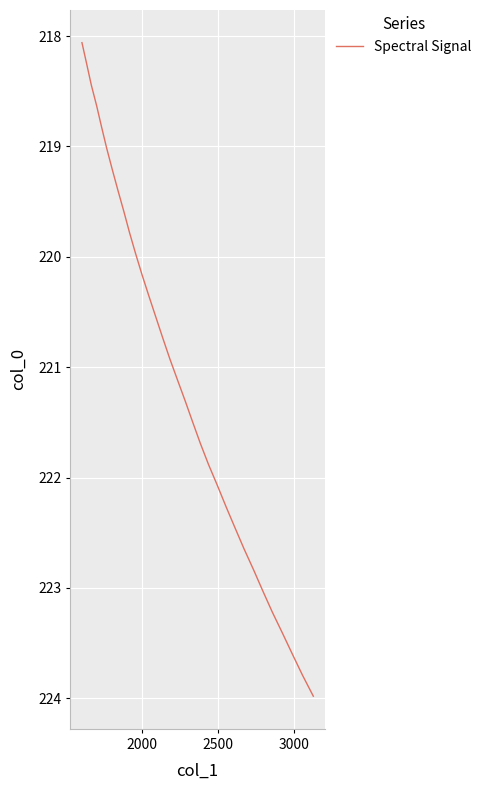

What is the difference between the maximum and minimum values?

5.9